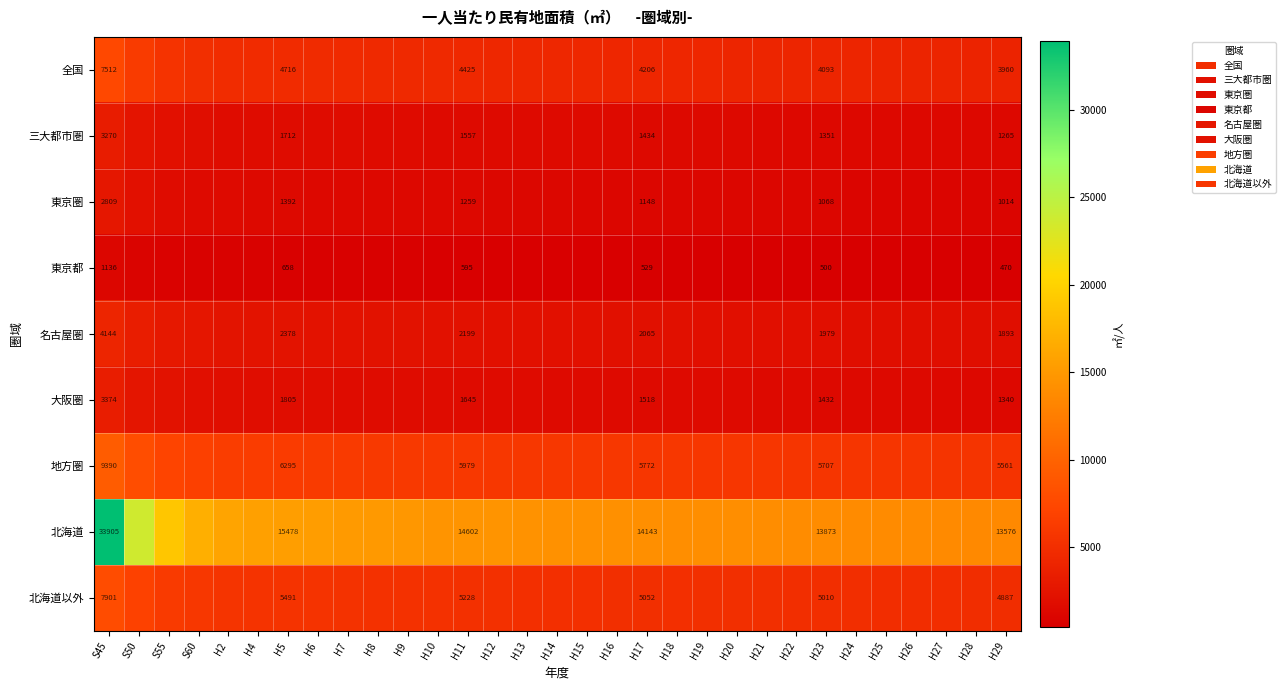

What is the greatest value displayed?

33905